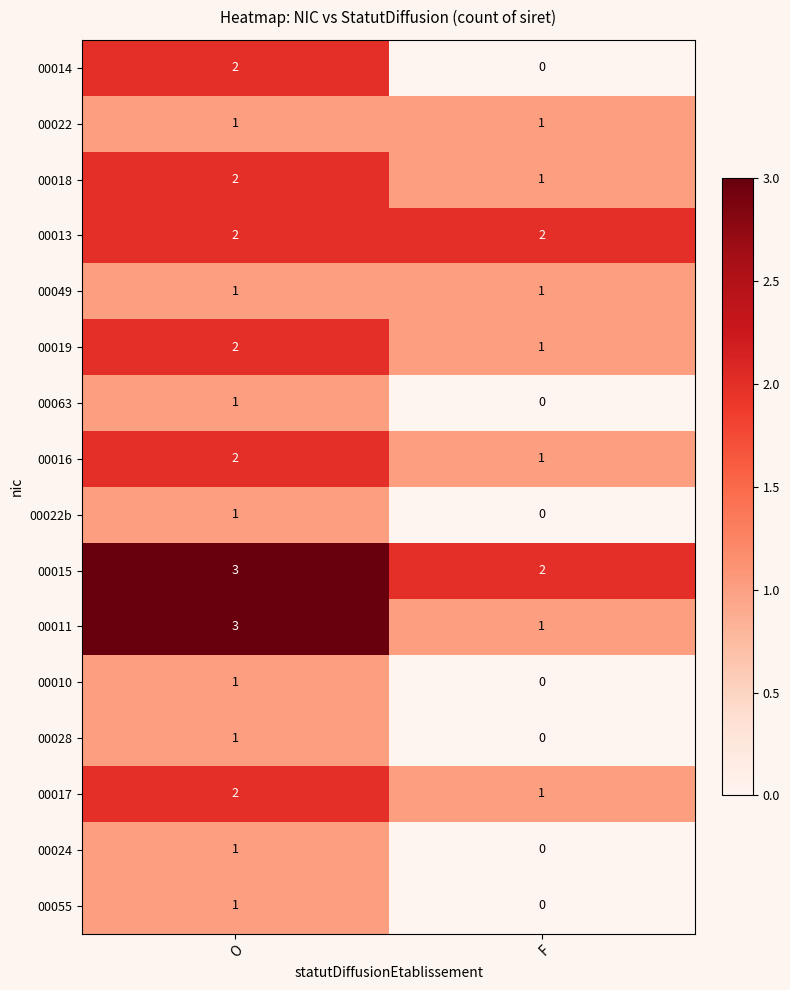

How many series are shown in this chart?

16